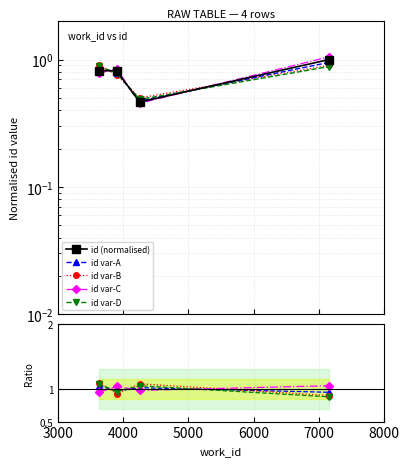

What is the change in value from 3898 to 7163?

+0.2